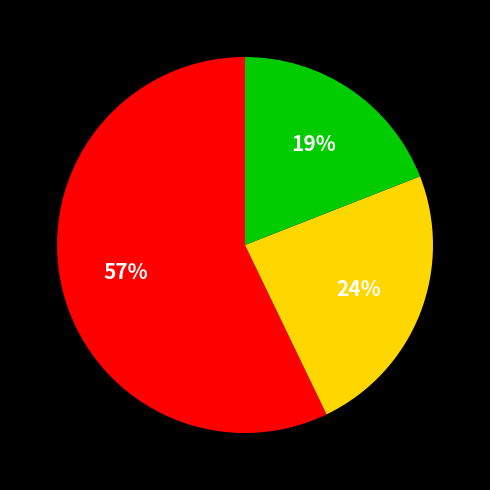

To the nearest percent, what is the difference between the largest and smallest slice percentages?

38%